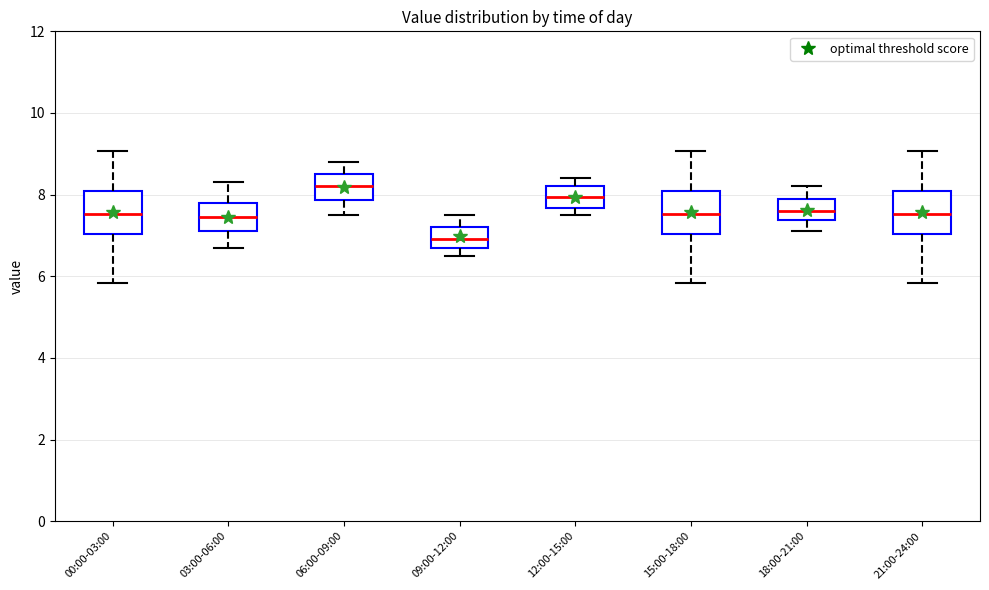

Which box's median line is the lowest?

09:00-12:00